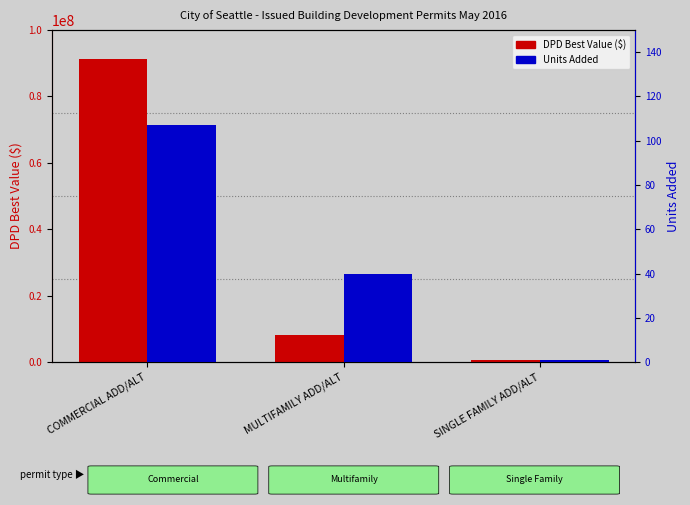

What is the label of the 2nd bar from the right?

MULTIFAMILY ADD/ALT